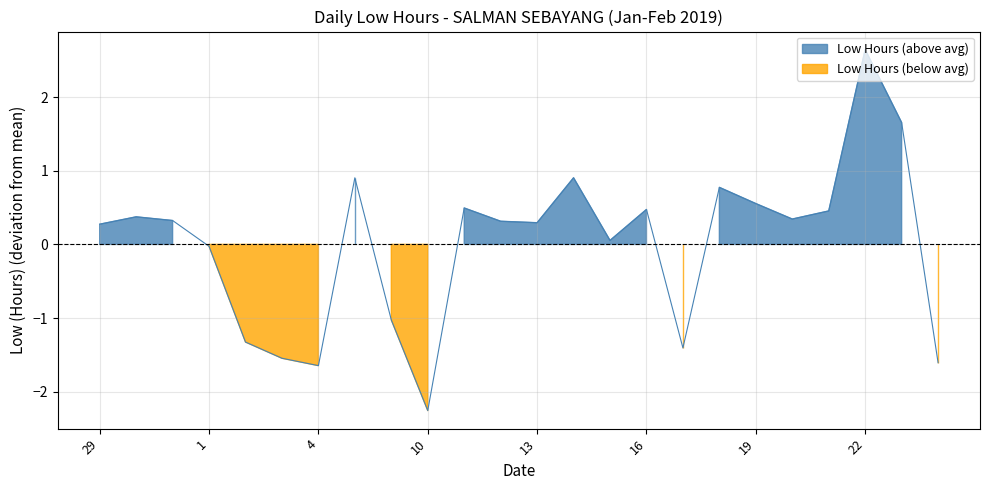

Rank the categories by value from highest to lowest.

22, 23, 8, 14, 18, 19, 11, 16, 21, 30, 20, 31, 12, 13, 29, 15, 1, 9, 2, 17, 3, 24, 4, 10